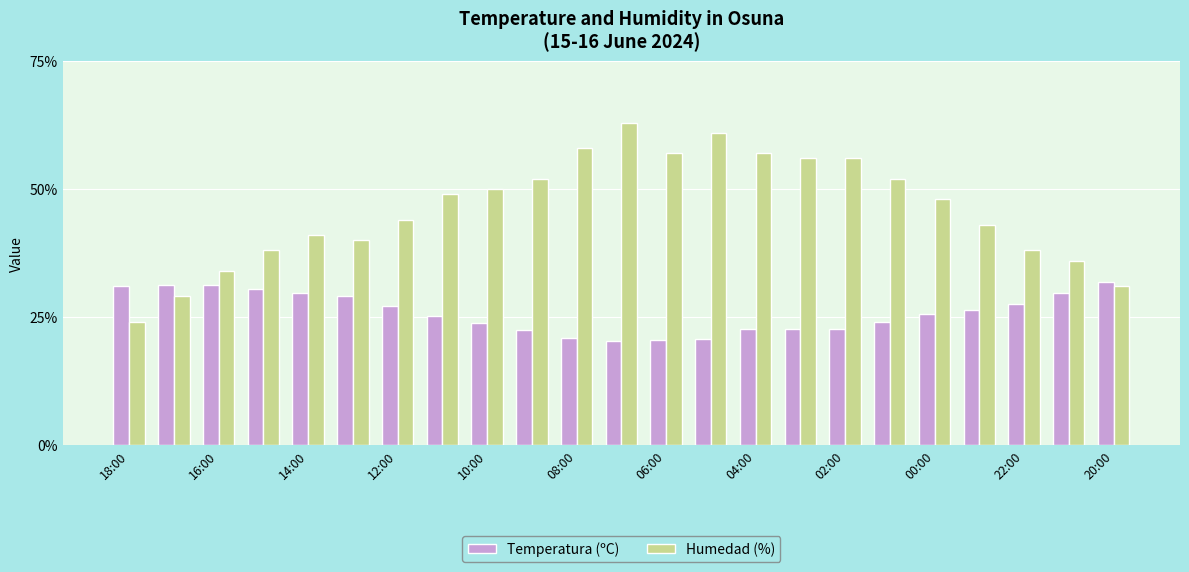

What is the sum of all Temperatura (ºC) values?

596.3